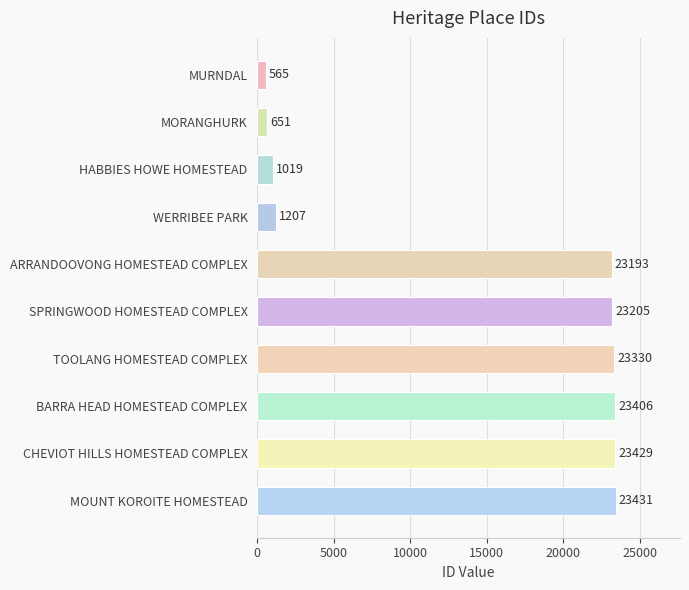

How many bars are there in total?

10